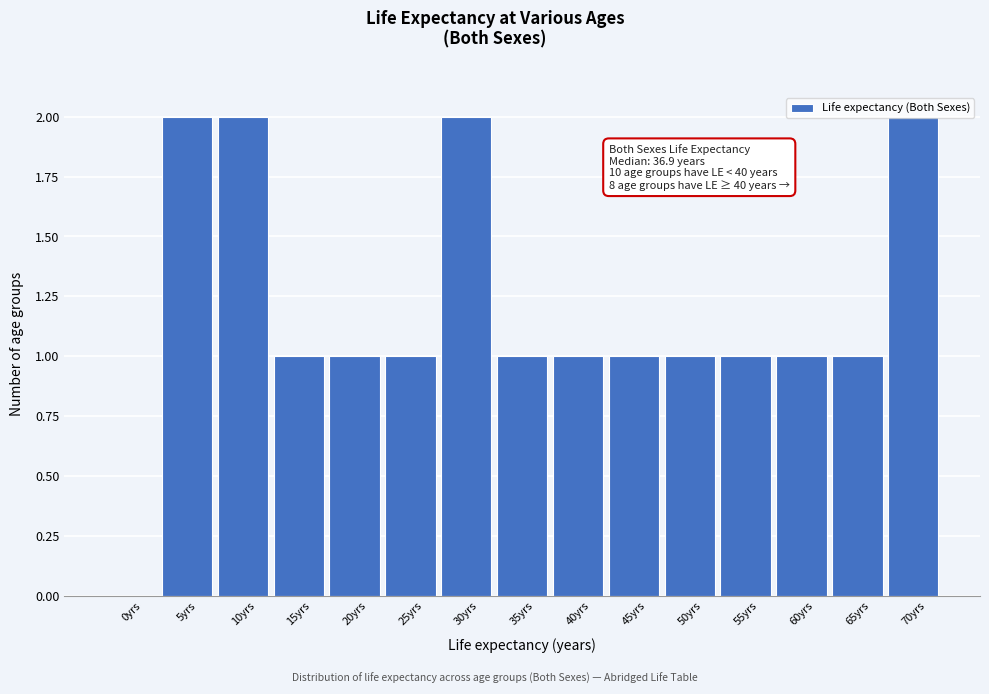

True or false: the data shows 3 at 70yrs.

False